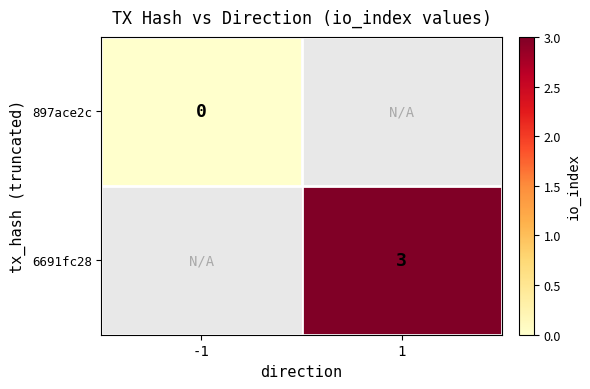

The 6691fc28 series shows 3 at 1. True or false?

True